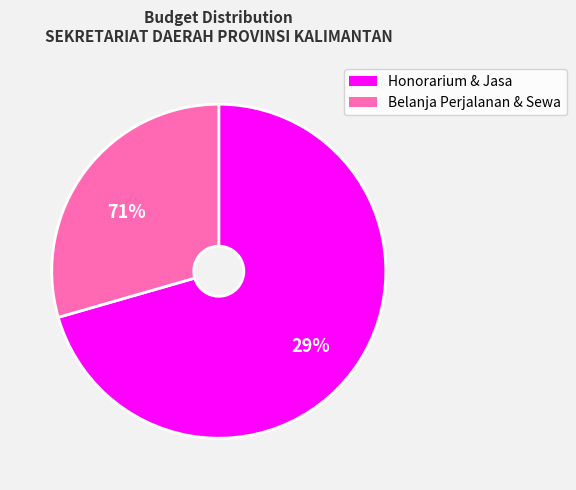

True or false: Belanja Sewa Bangunan Gedung (2) accounts for 11% of the total.

False